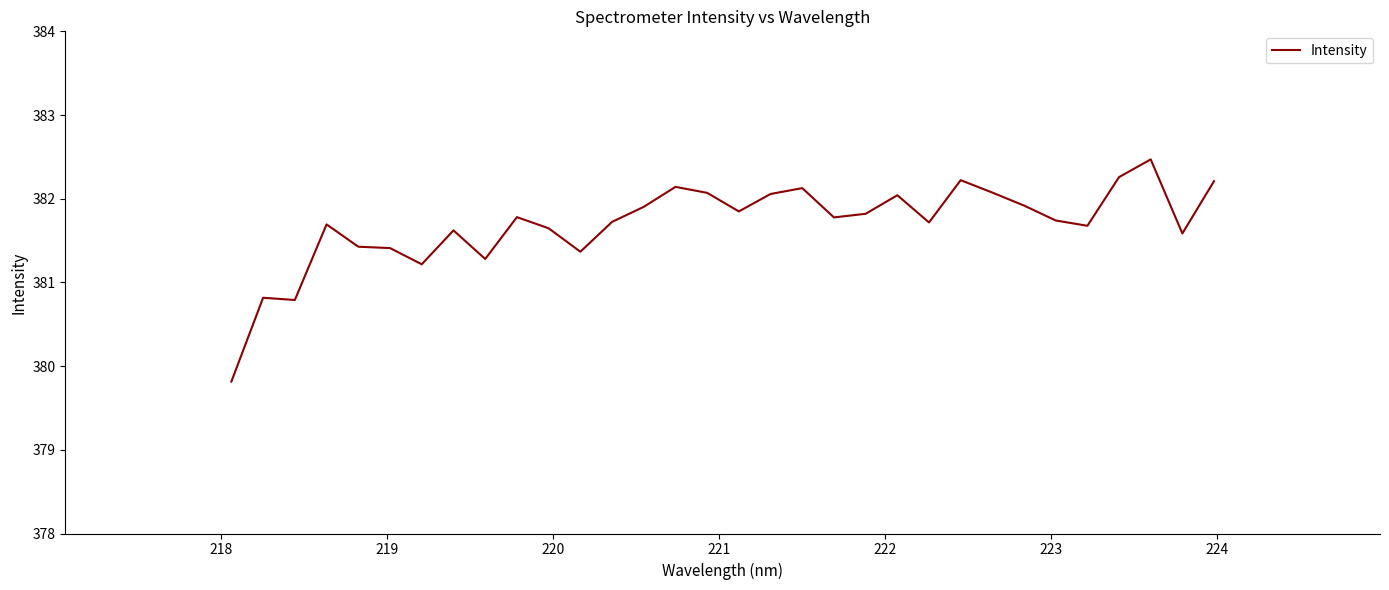

What is the maximum value shown in the chart?

382.5